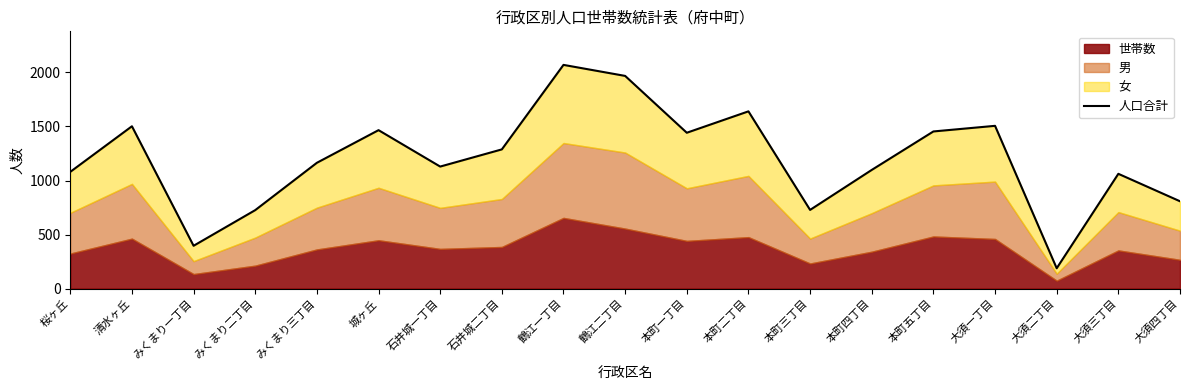

The chart shows a value of 1080 at 桜ヶ丘. True or false?

True